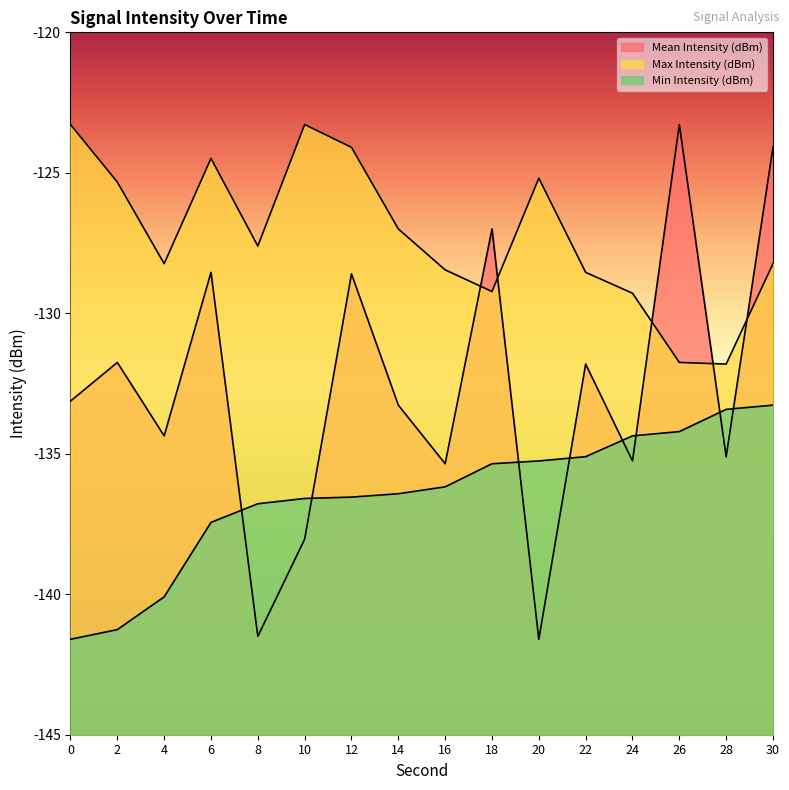

Is it true that Mean Intensity (dBm) equals -131.8 at 22?

True